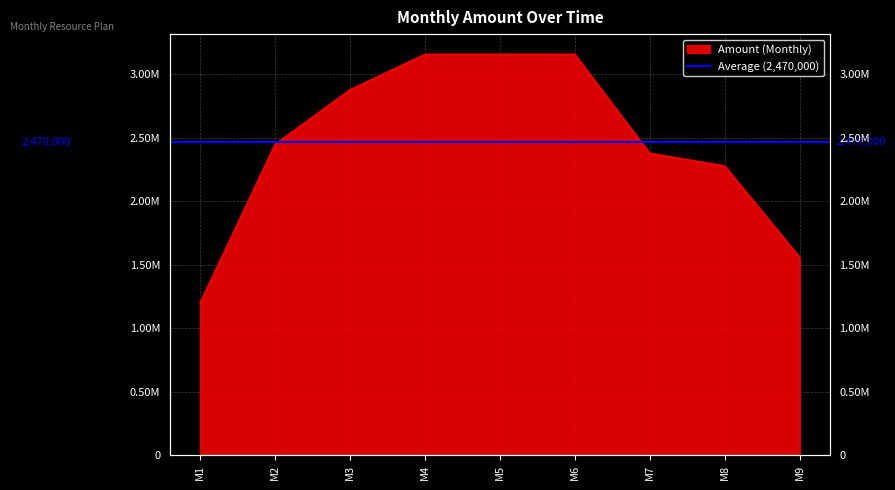

Rank the categories by value from highest to lowest.

M4, M5, M6, M3, M2, M7, M8, M9, M1